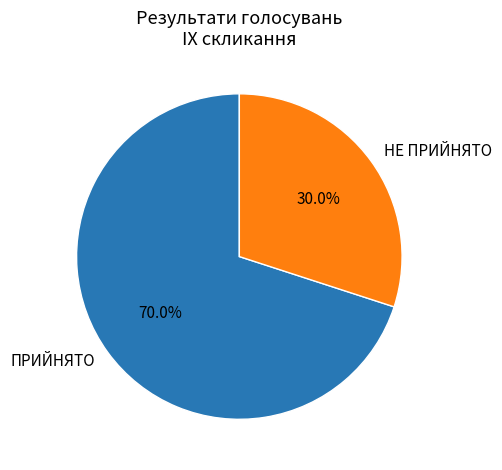

The НЕ ПРИЙНЯТО slice represents 48% of the pie. True or false?

False